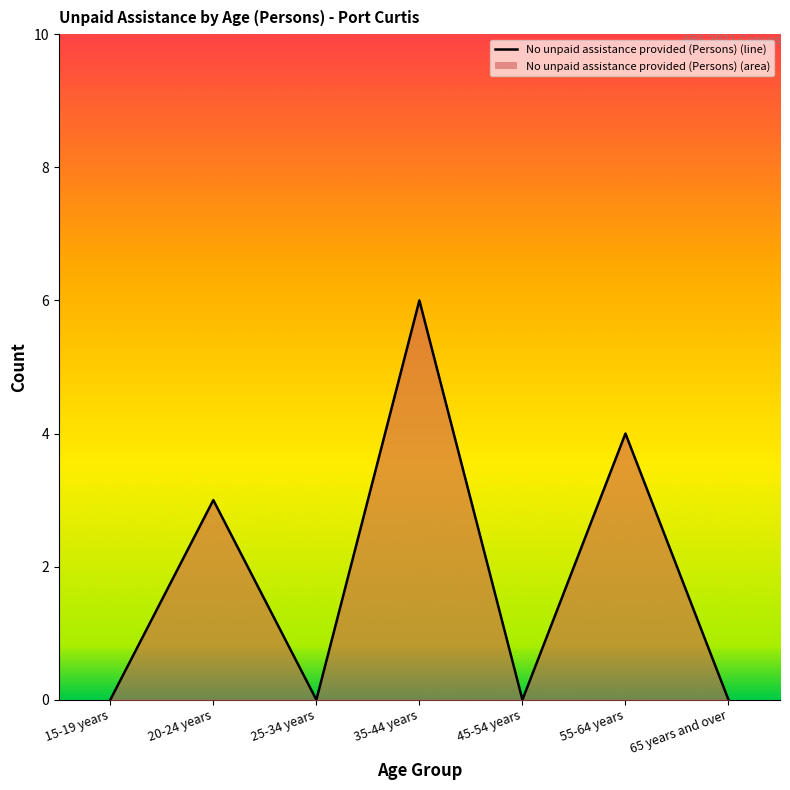

Where is the data nearest to the value 3?

20-24 years